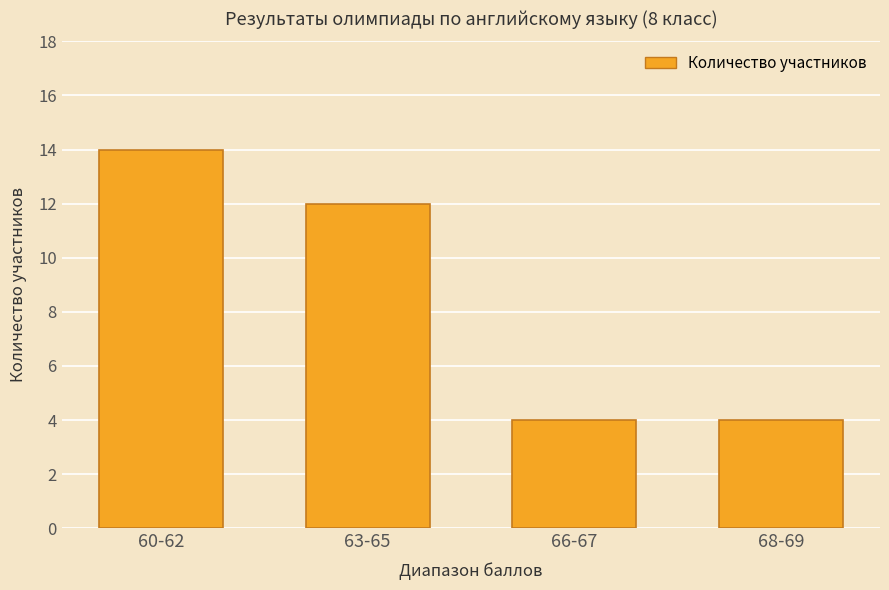

What position from the right is 66-67?

2